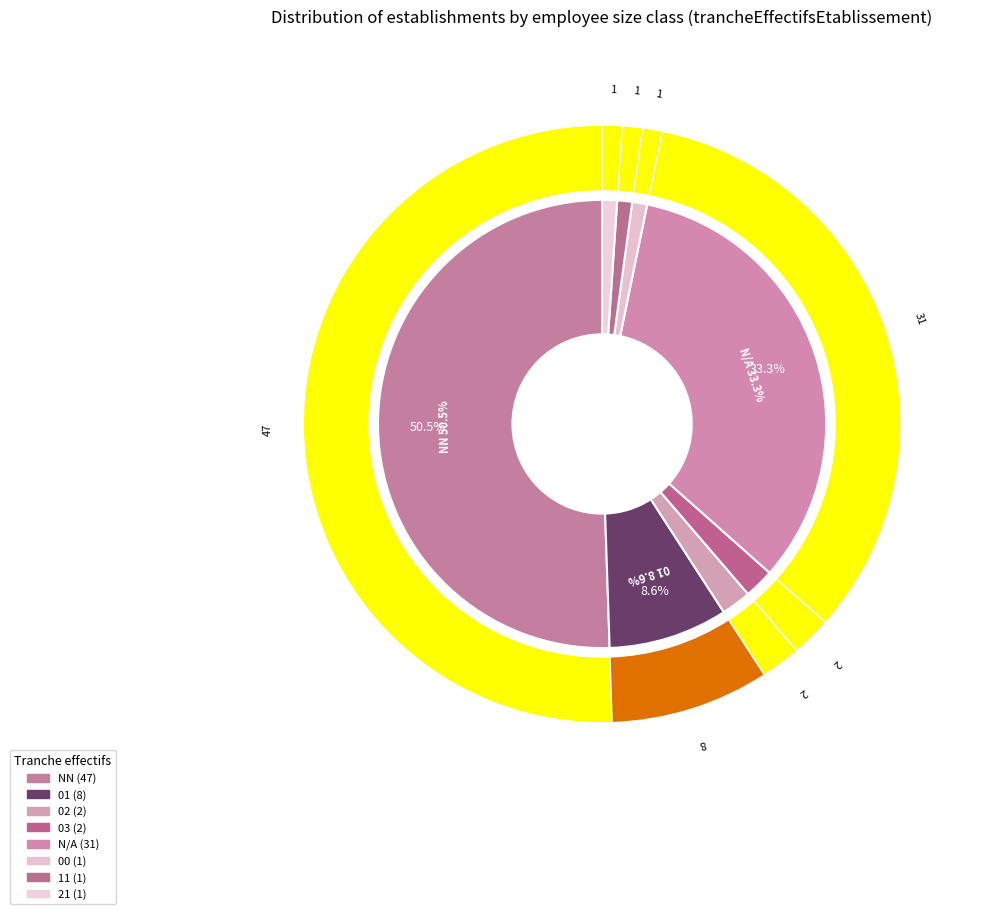

How many segments does this pie chart have?

8